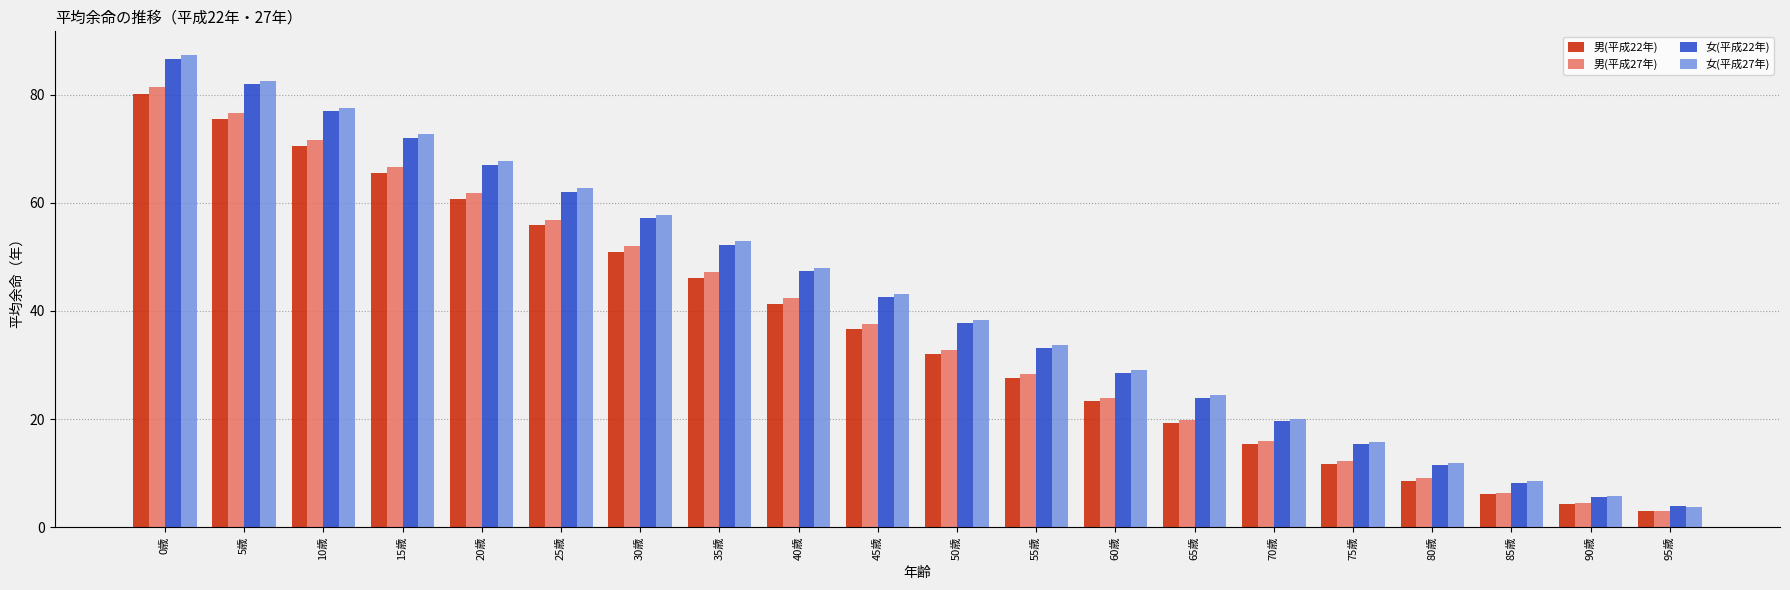

Read the 男(平成22年) value at 85歳.

6.2